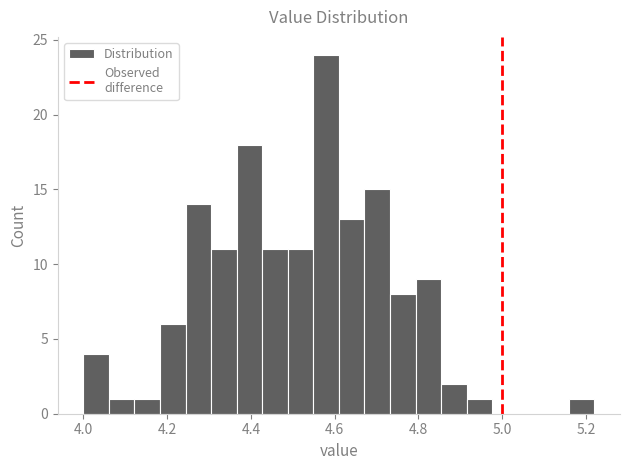

Read against the x-axis, roughly where is the centre of the tallest bar?

4.58